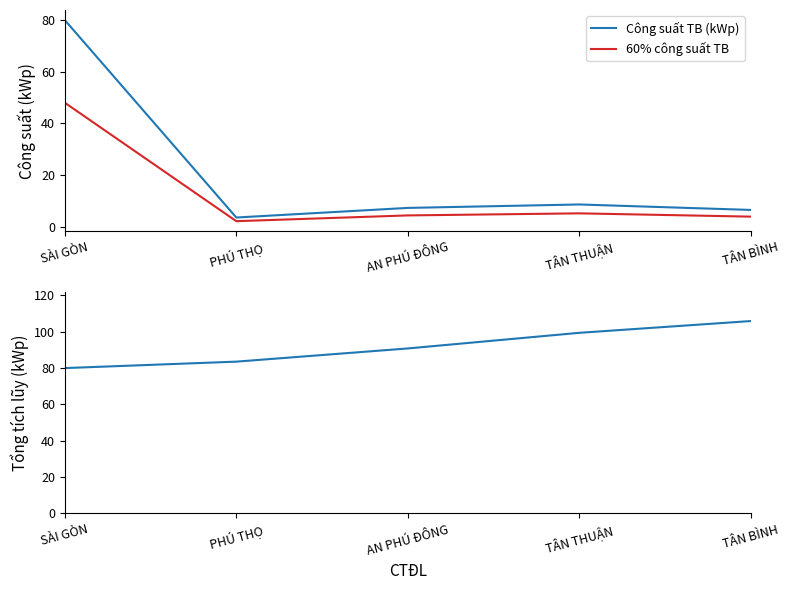

How many categories are shown in the chart?

5